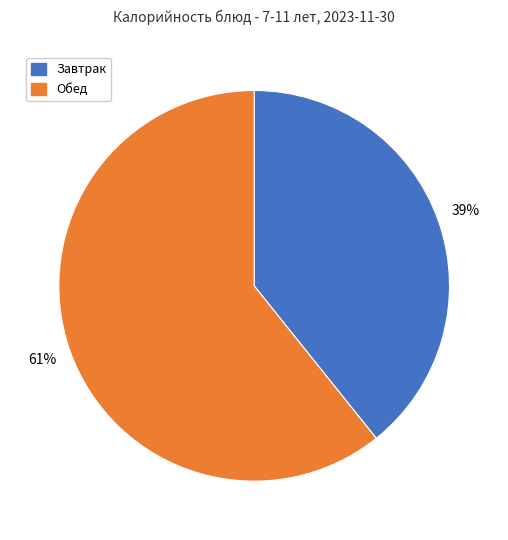

To the nearest percent, what is the average slice percentage?

50%